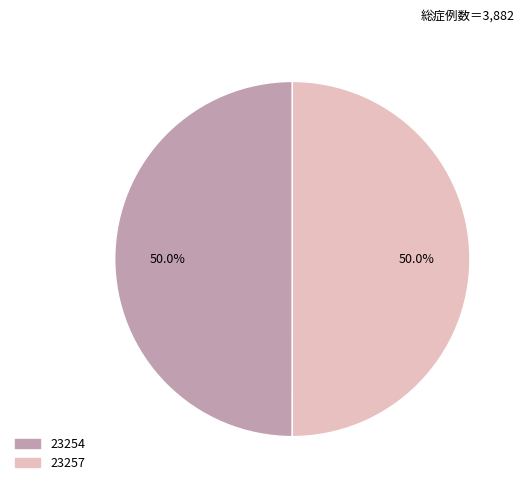

True or false: 23257 accounts for 50% of the total.

True